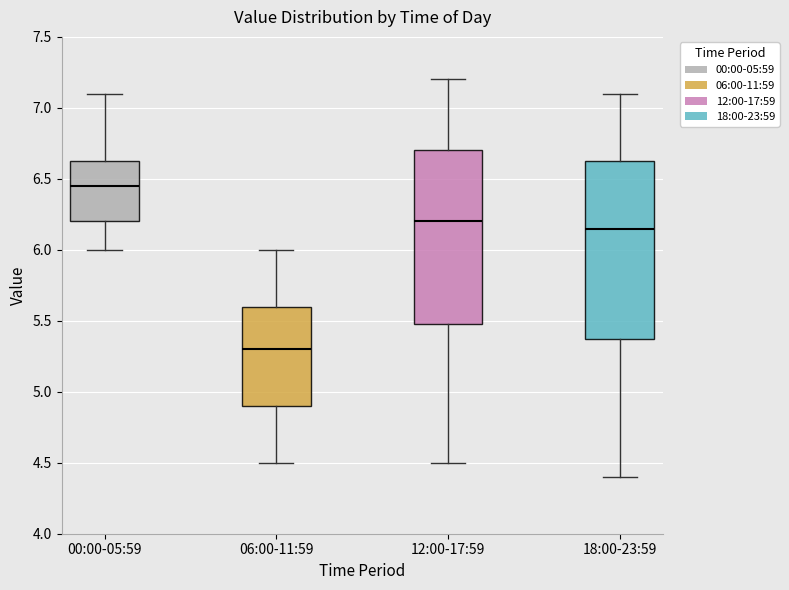

Where is the upper edge of the box for 12:00-17:59 on the y-axis? The values are not printed on the chart, so give them approximately, as read against the axis.

6.70